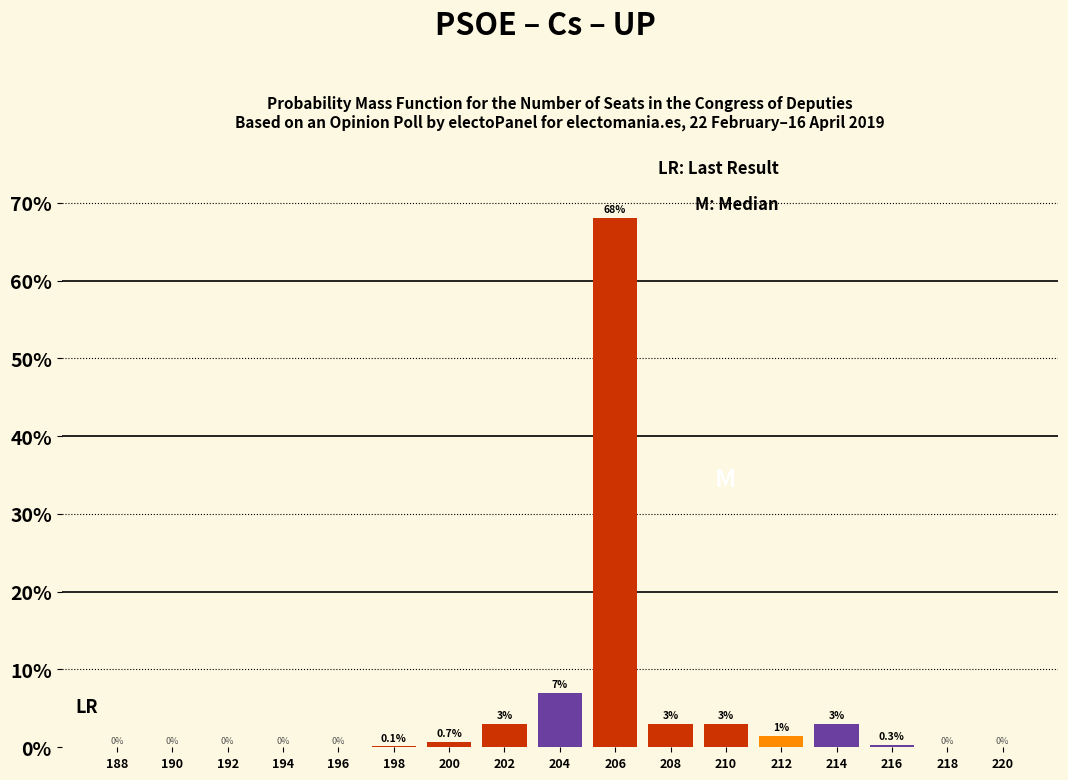

Reading left to right, list all the values displayed in this chart.

188=0.0	190=0.0	192=0.0	194=0.0	196=0.0	198=0.1	200=0.7	202=3.0	204=7.0	206=68.0	208=3.0	210=3.0	212=1.4	214=3.0	216=0.3	218=0.0	220=0.0